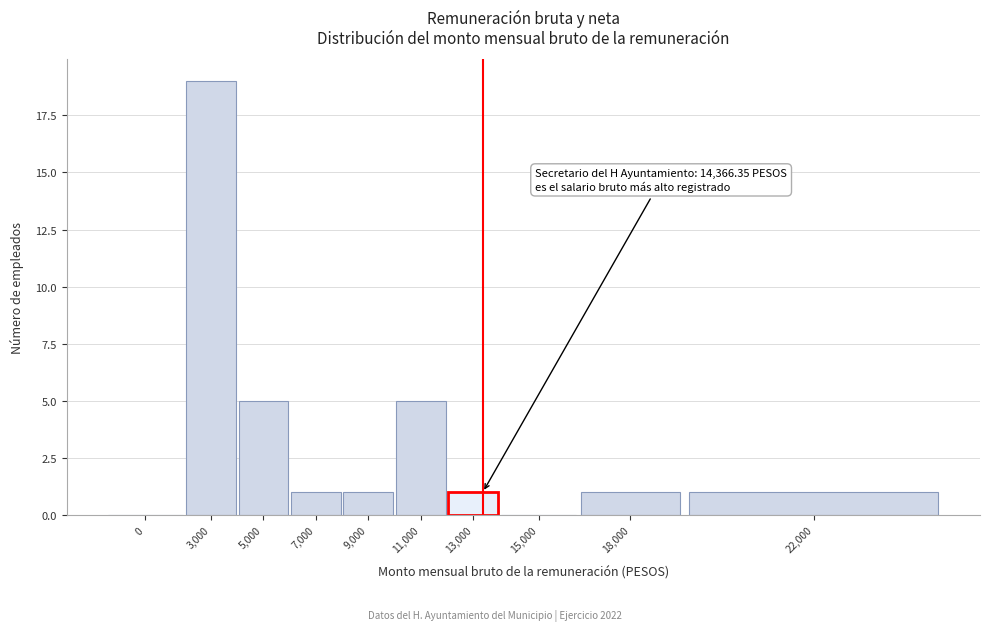

Reading right to left, list all the values displayed in this chart.

22,000=1	18,000=1	15,000=0	13,000=1	11,000=5	9,000=1	7,000=1	5,000=5	3,000=19	0=0